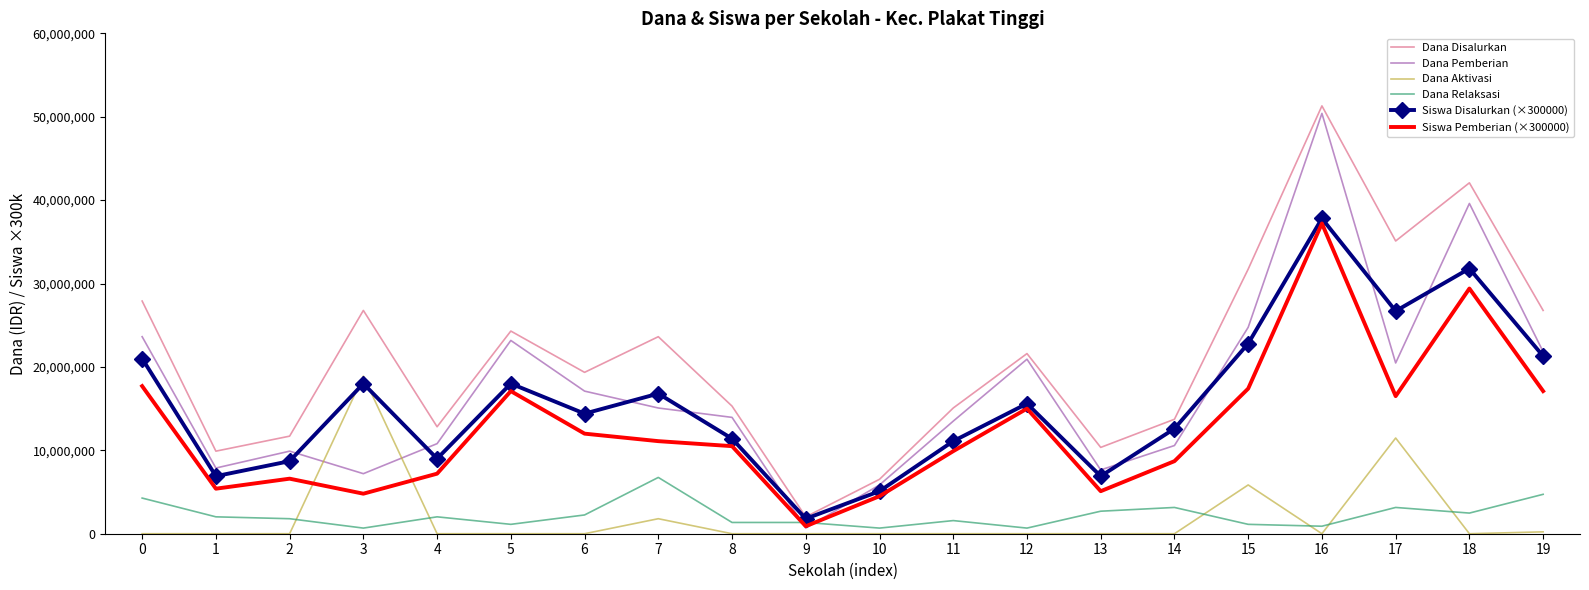

Rank the series at 12 from lowest to highest value.

Dana Aktivasi, Dana Relaksasi, Siswa Pemberian (×300000), Siswa Disalurkan (×300000), Dana Pemberian, Dana Disalurkan